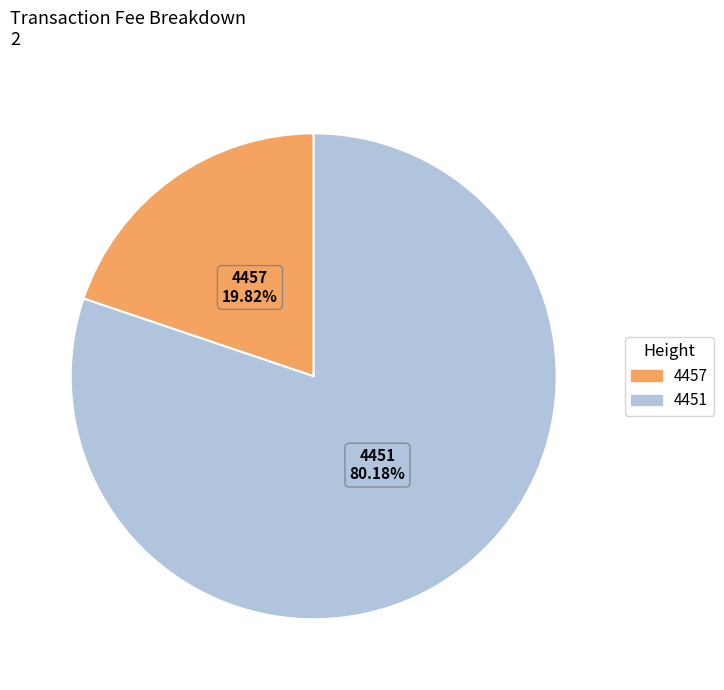

To the nearest percent, what is the combined percentage of 4451 and 4457?

100%